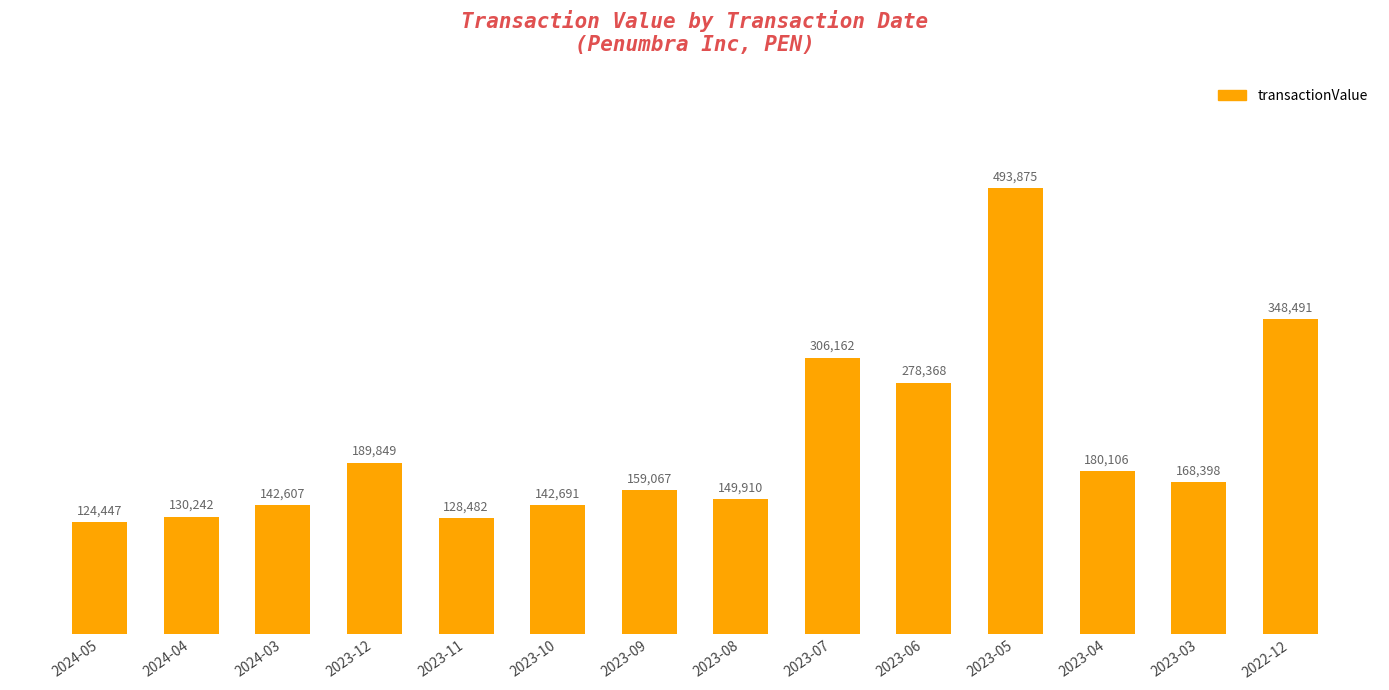

What is the minimum value shown in the chart?

124447